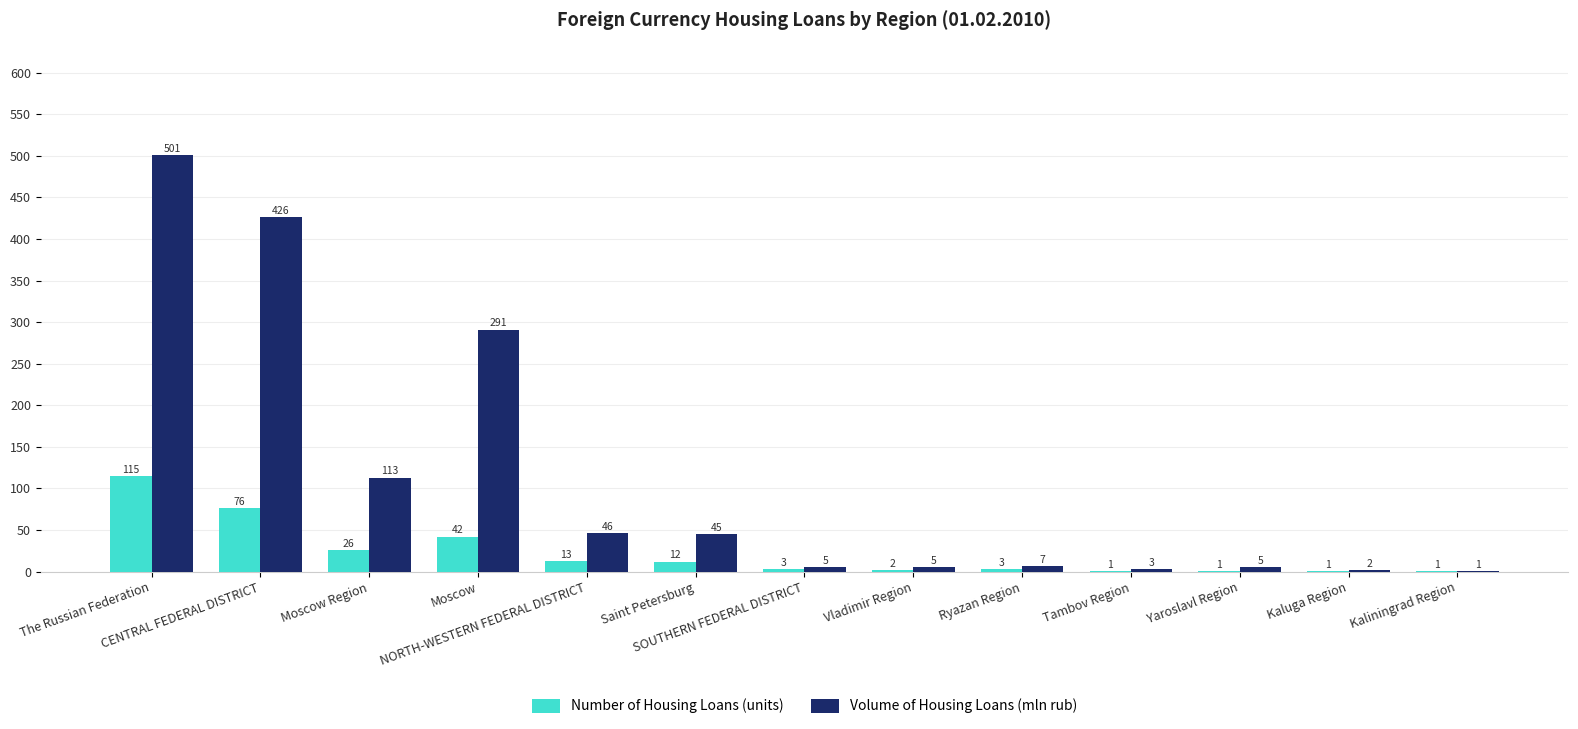

What is the maximum value for Volume of Housing Loans (mln rub)?

501